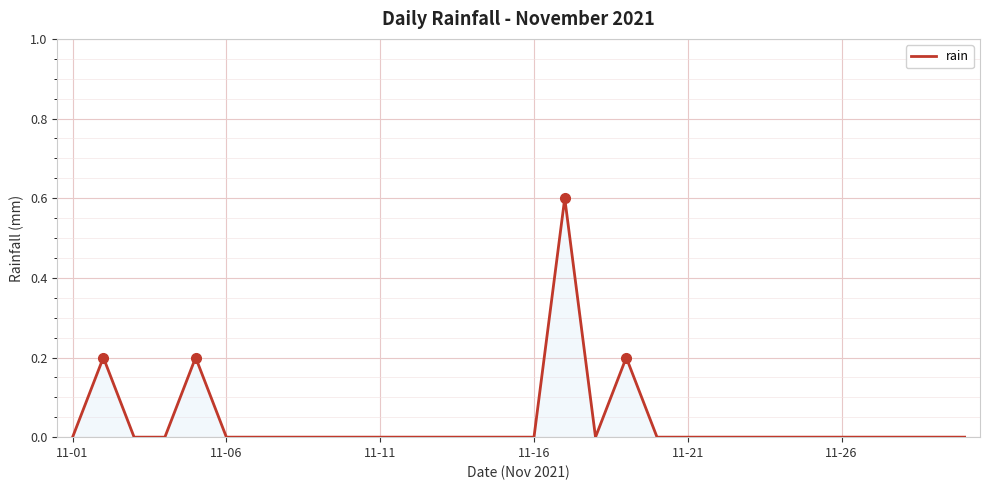

What is the difference between the maximum and second lowest values?

0.6